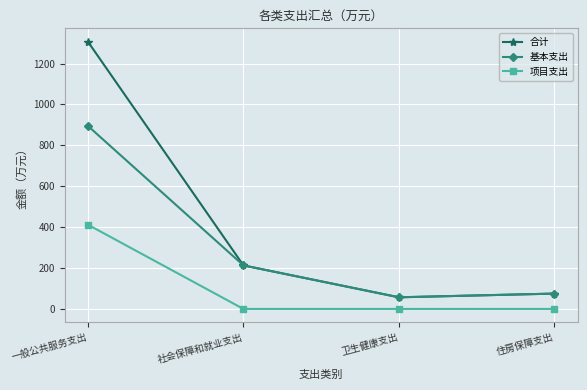

Count the number of categories in the chart.

4